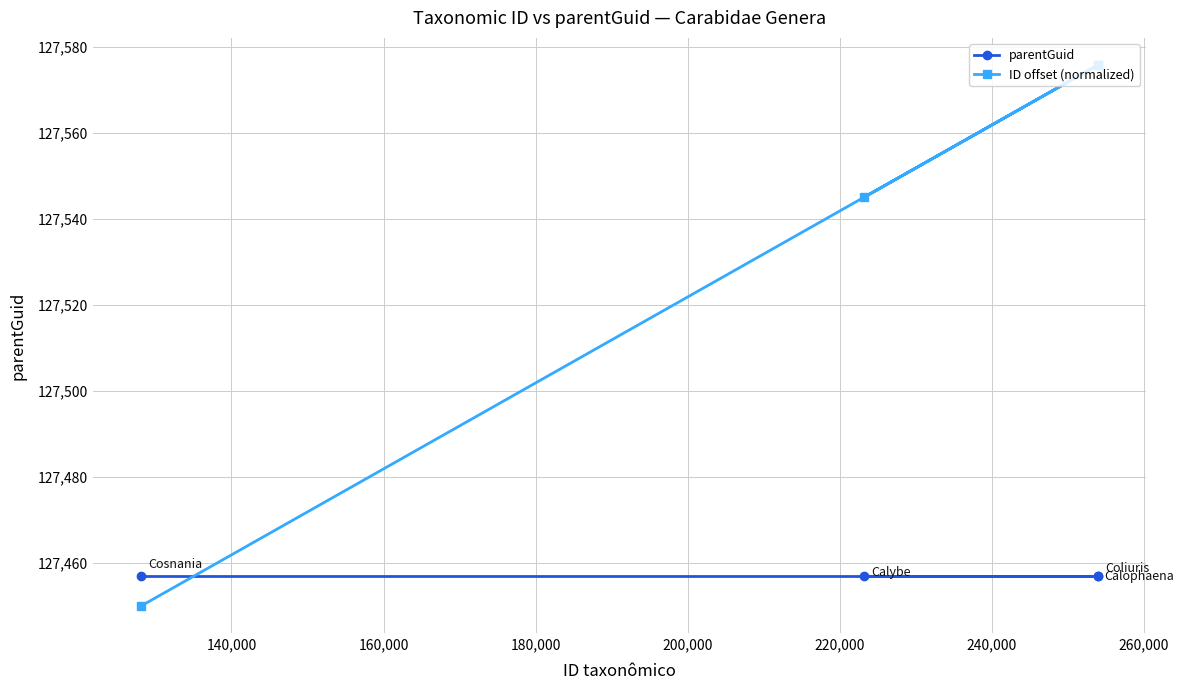

Rank the series by their maximum value, from highest to lowest.

ID offset (normalized), parentGuid